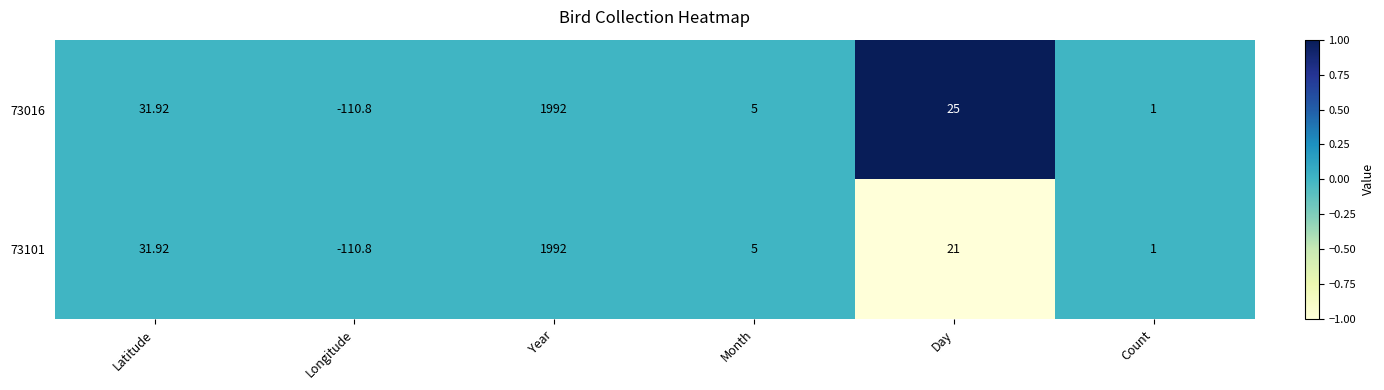

At which label does 73101 reach its peak?

Year